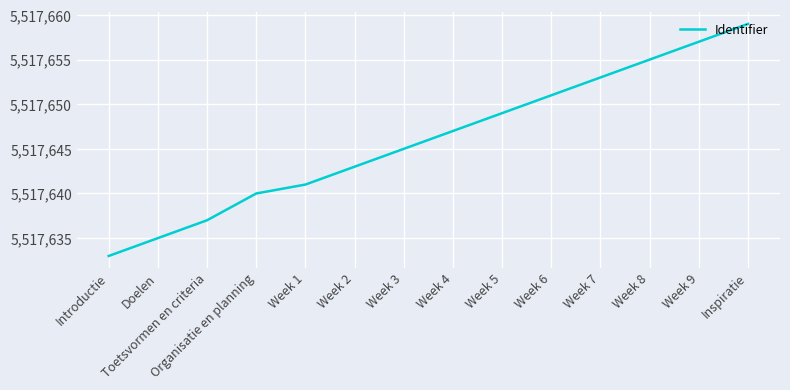

What is the greatest value displayed?

5517659